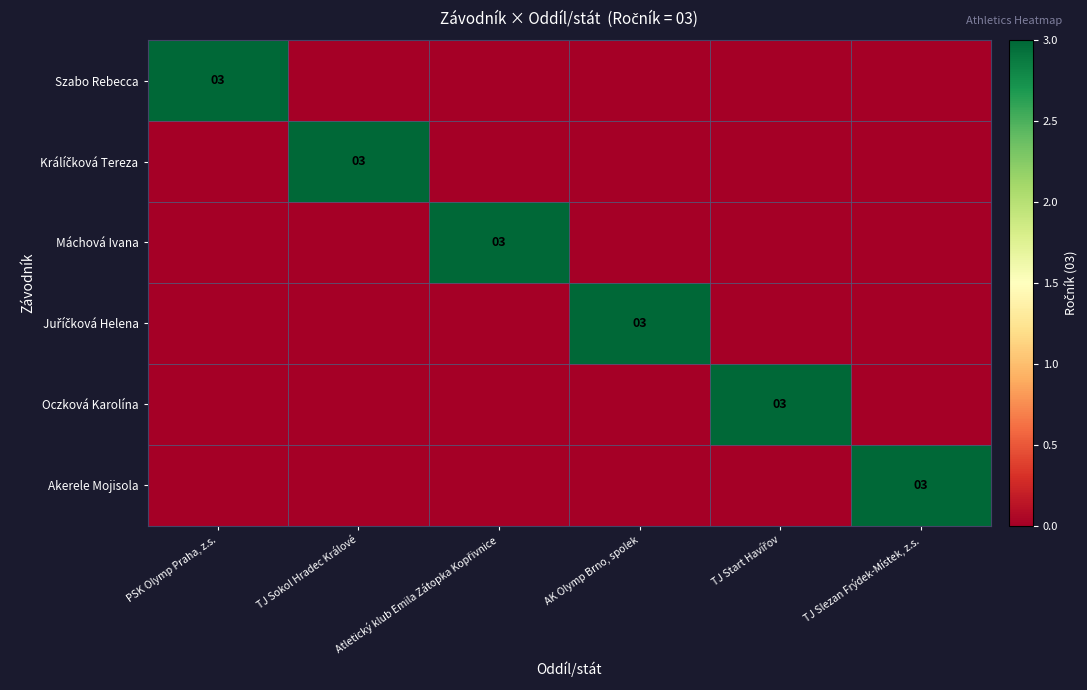

At TJ Slezan Frýdek-Místek, z.s., list the series in order from smallest to largest.

Szabo Rebecca, Králíčková Tereza, Máchová Ivana, Juříčková Helena, Oczková Karolína, Akerele Mojisola